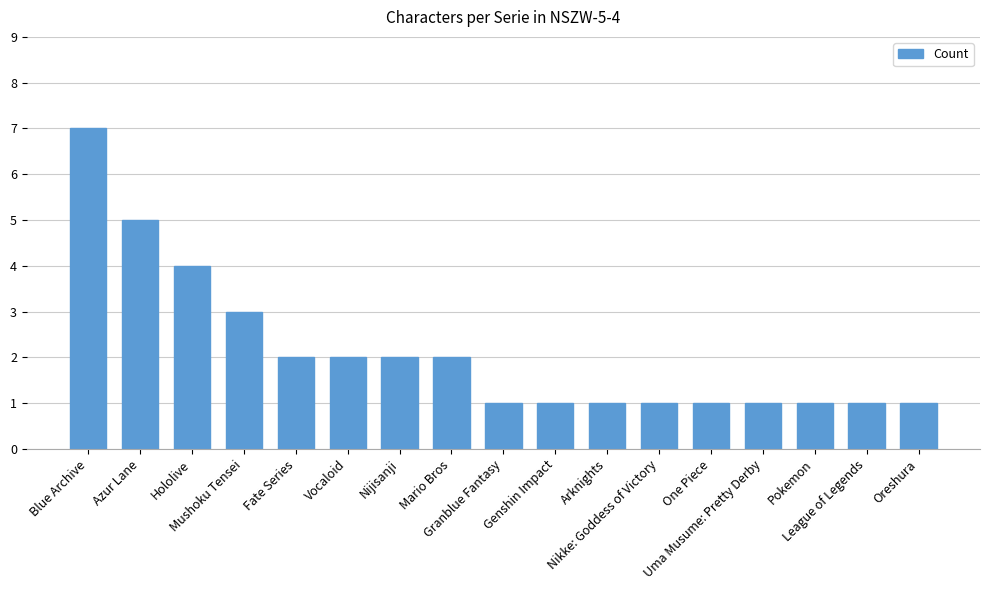

The value at Hololive is 4. True or false?

True